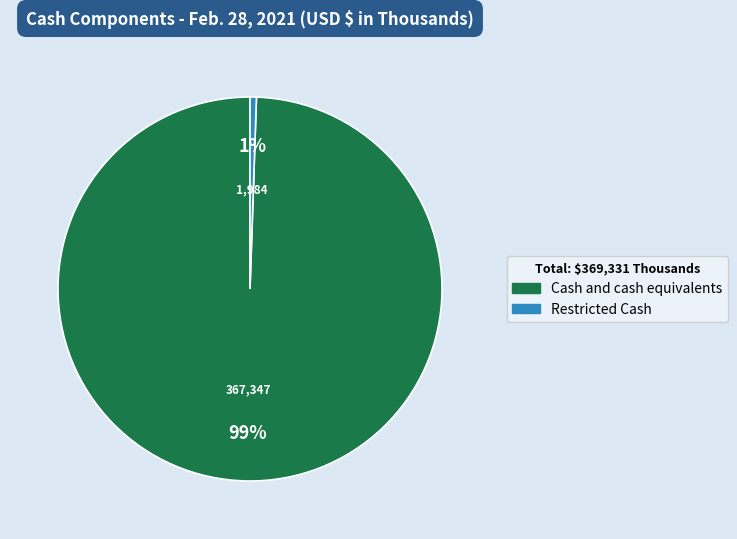

How many segments does this pie chart have?

2